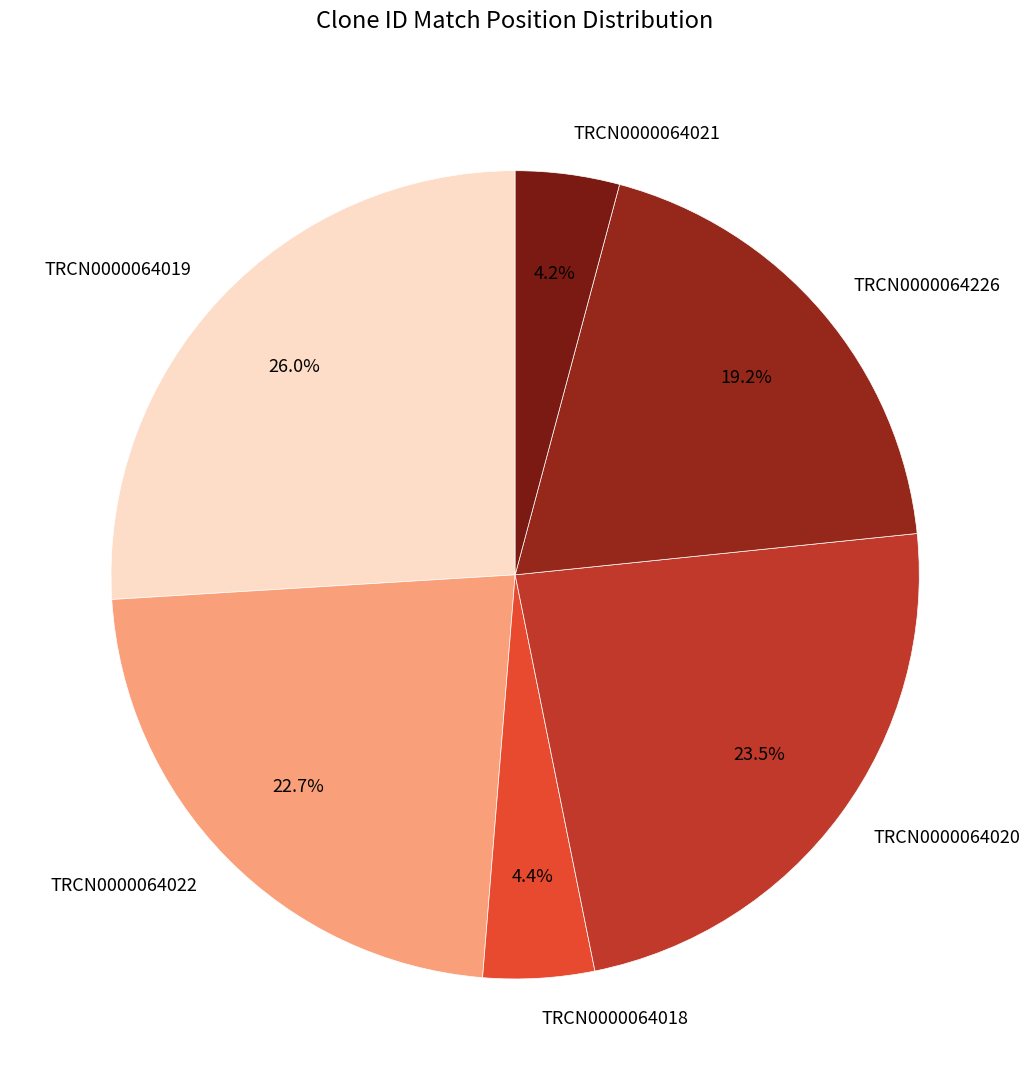

Which category has the biggest portion of the pie?

TRCN0000064019